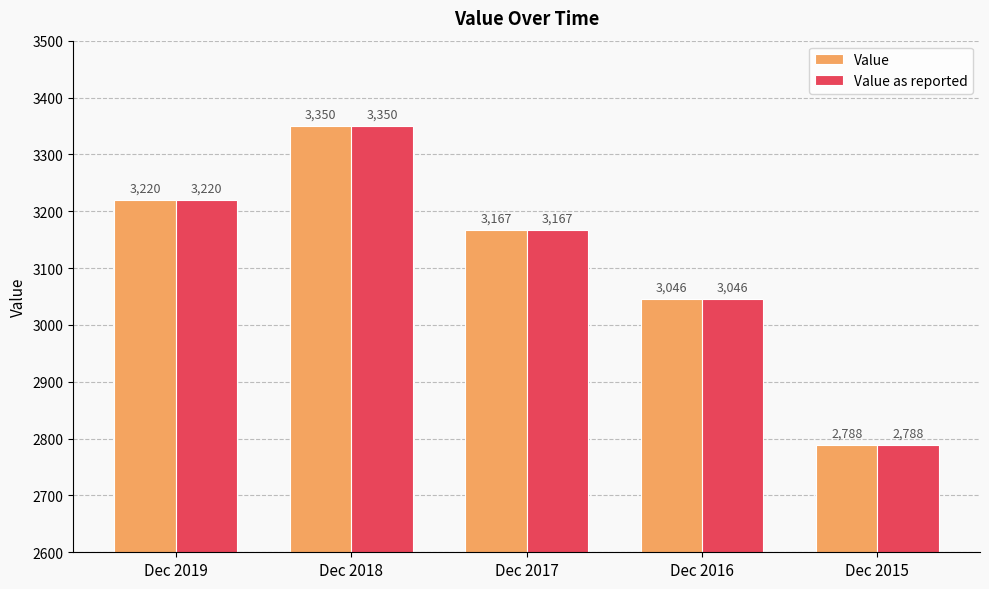

How many values in the Value series are below 3167?

2